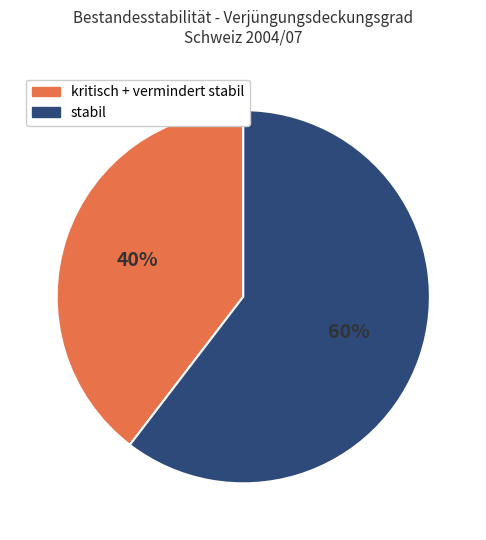

What is the ratio of the value at kritisch + vermindert stabil to the value at stabil?

0.7